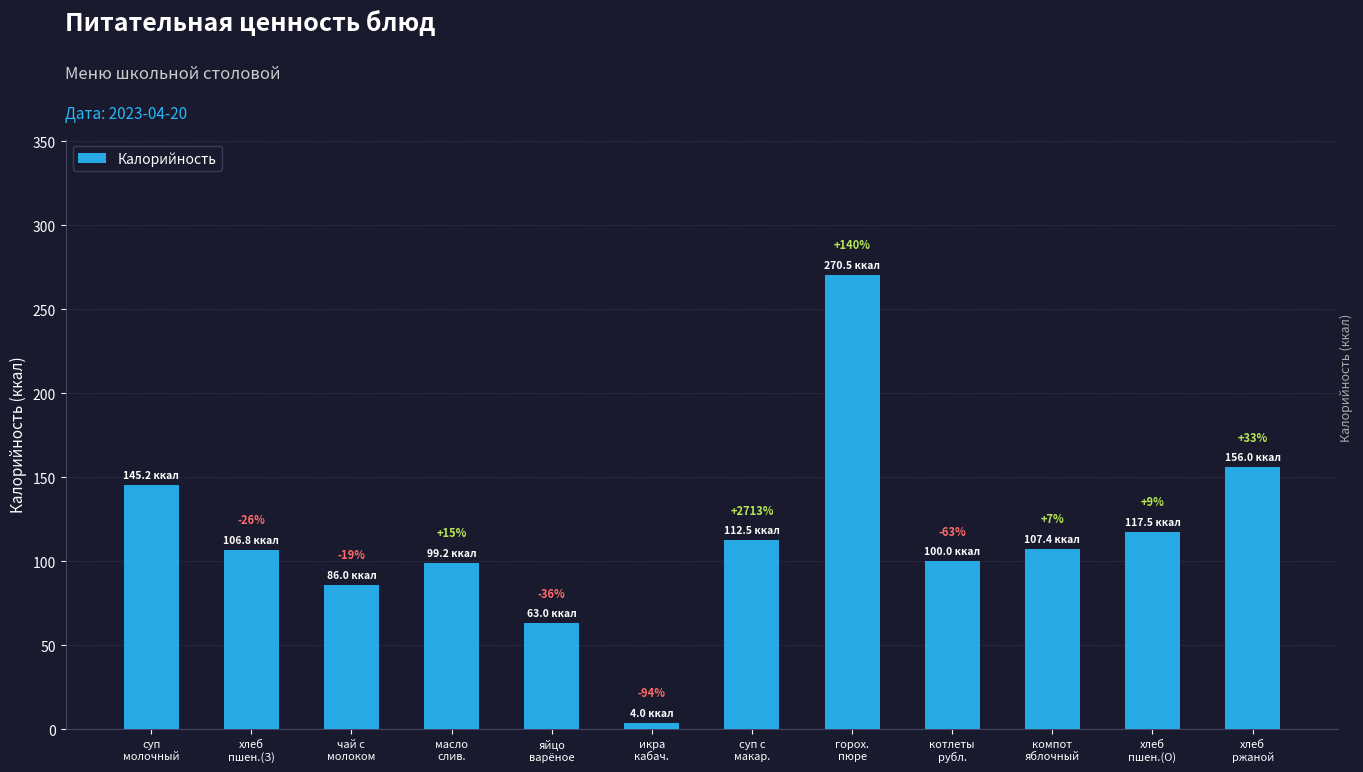

How many bars are there in total?

12